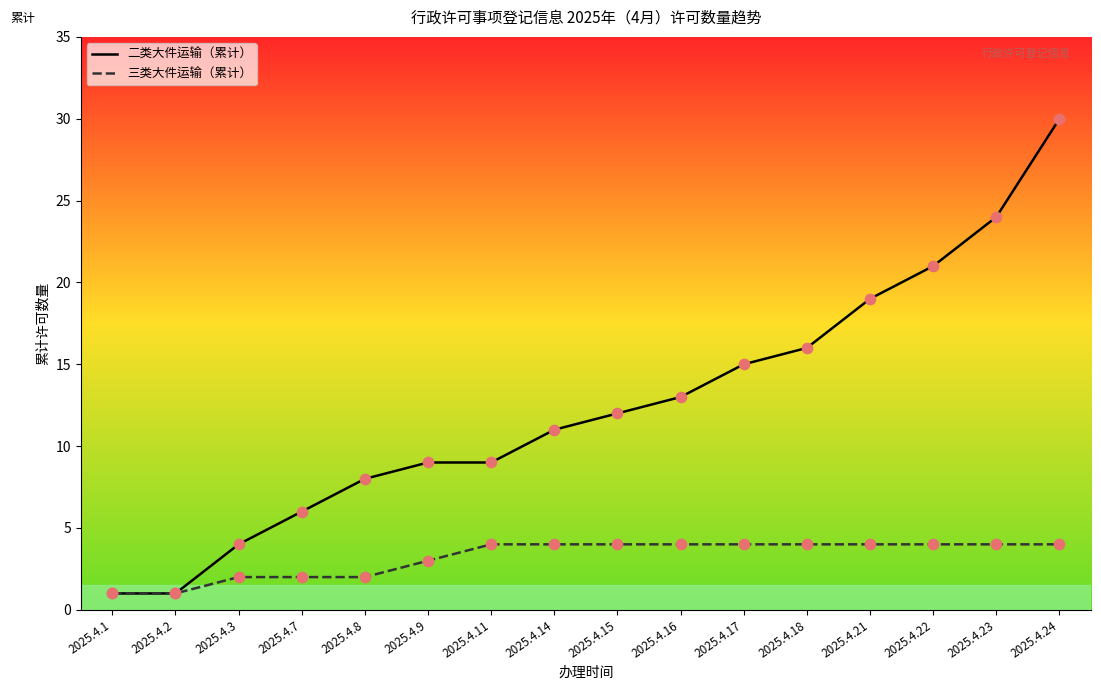

Is the value of 二类大件运输（累计） at 2025.4.14 greater than the value of 三类大件运输（累计） at 2025.4.1?

Yes